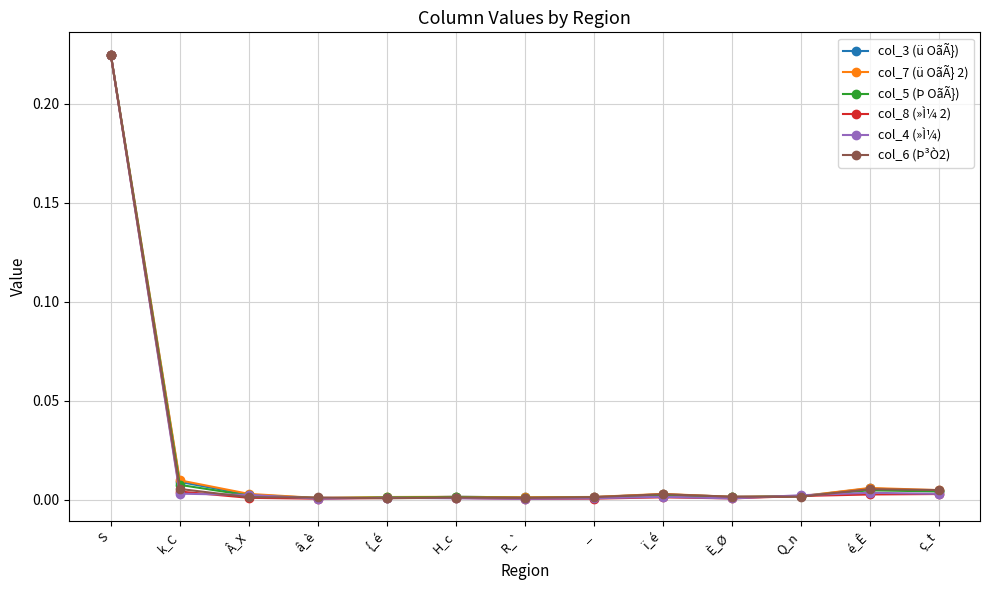

In col_8 (»Ì¼ 2), how many points are higher than both neighbors (excluding endpoints)?

2